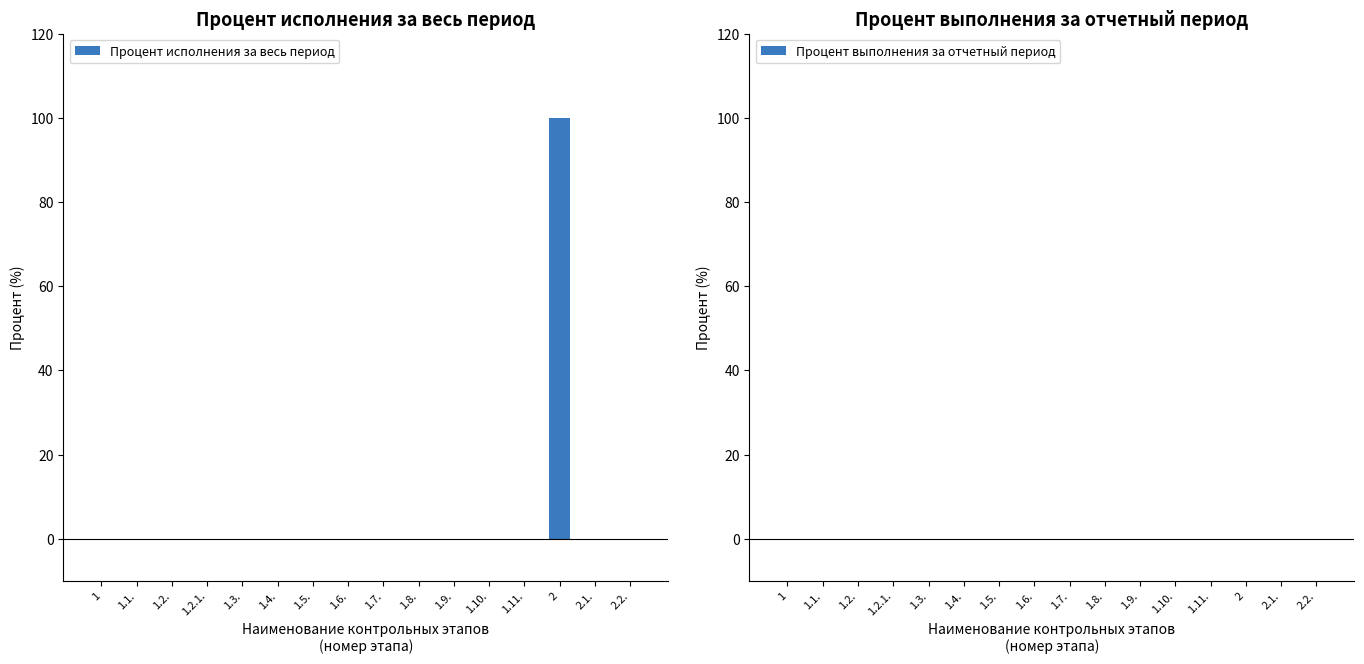

What is the maximum value shown in the chart?

100